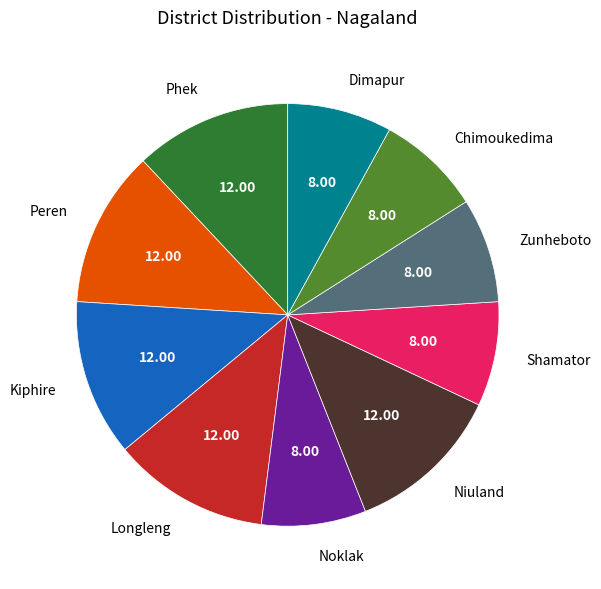

Which has a higher value, Shamator or Longleng?

Longleng